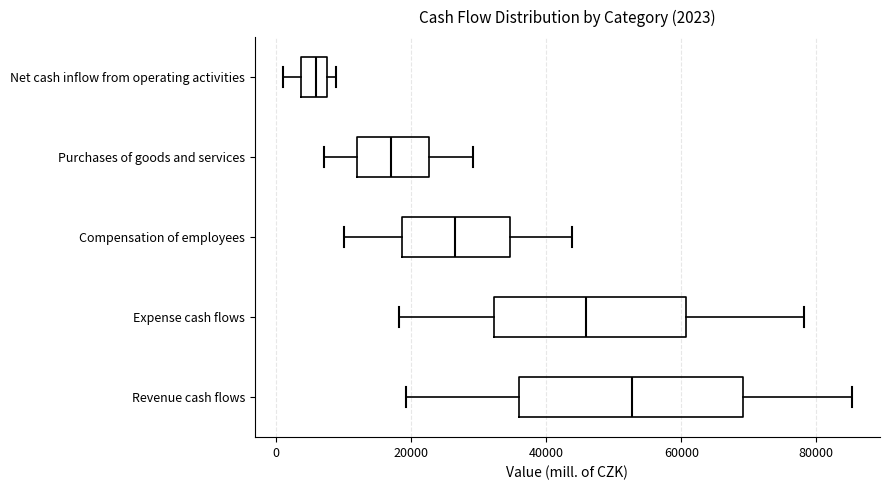

Which box is the widest, from its left edge to its right edge?

Revenue cash flows